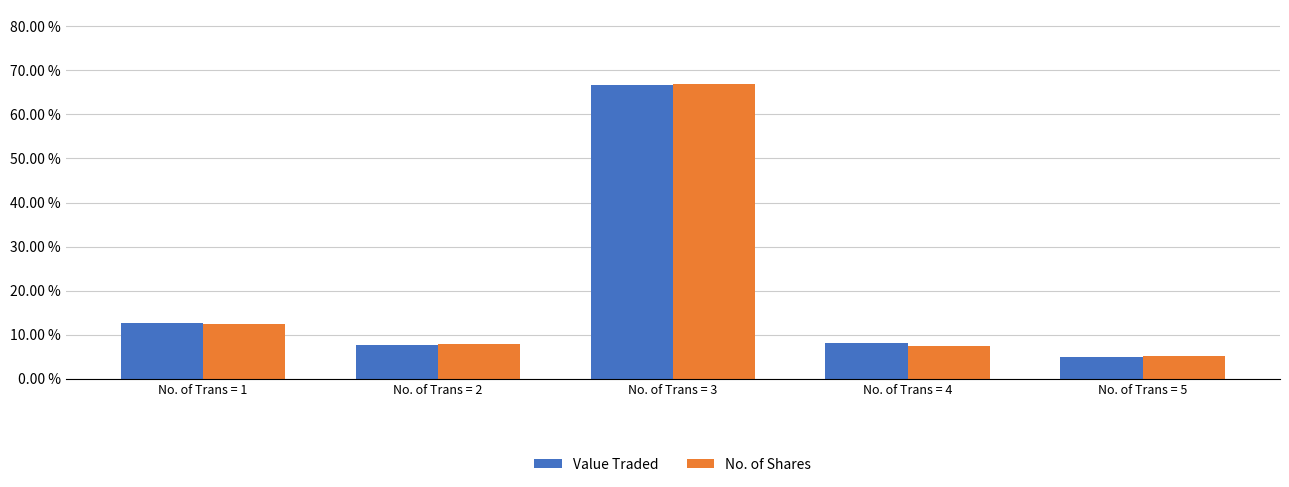

What is the difference between the maximum and minimum values in the Value Traded series?

61.6